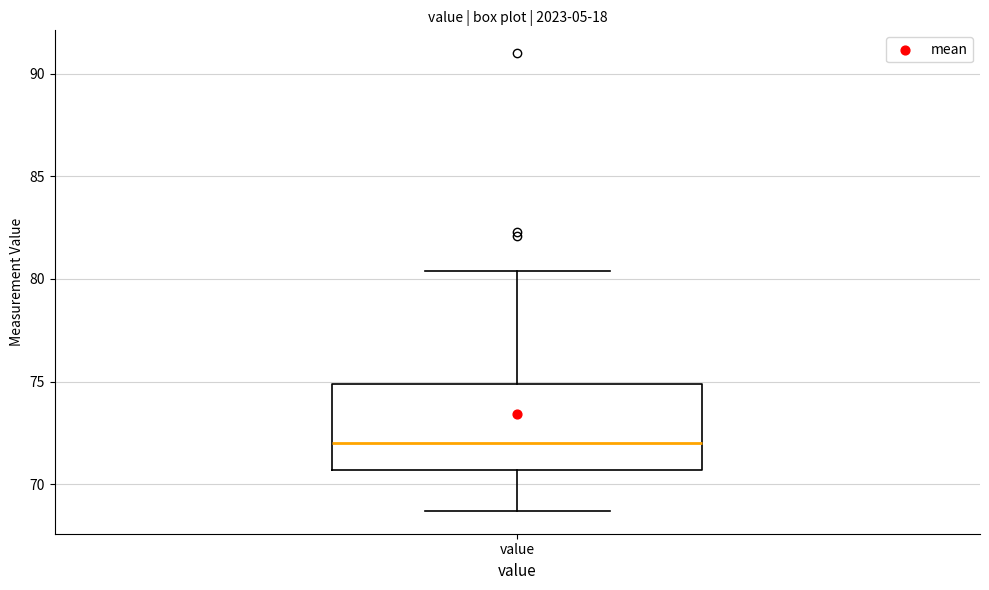

Read this box plot against the y-axis: the position of the median line, the range covered by the box, and the ends of both whiskers. The values are not printed on the chart, so give them approximately, as read against the axis.

median 72.0, box 70.5 to 75.0, whiskers 68.5 to 80.5